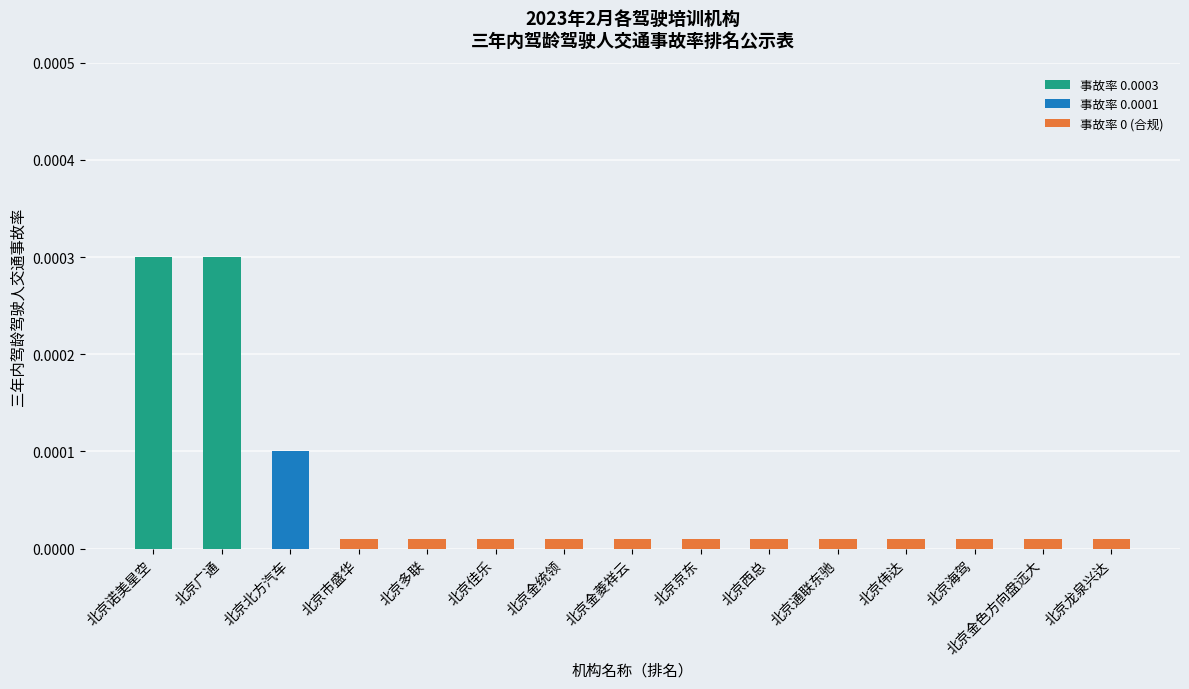

At how many categories does at least one series exceed 0?

15